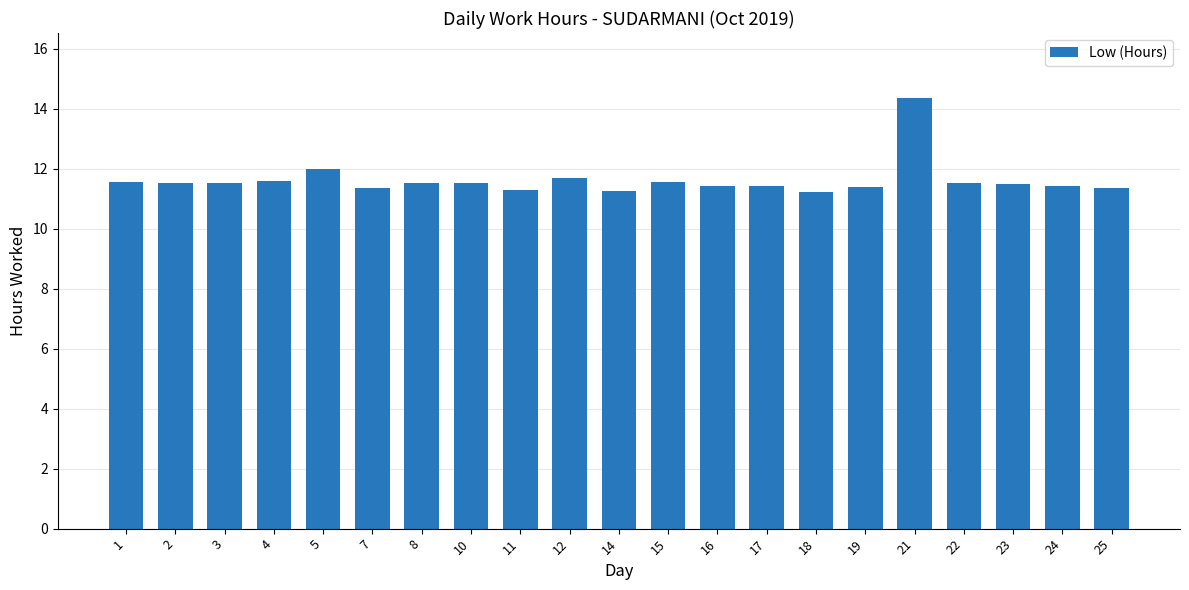

What value does the data have at 22?

11.5